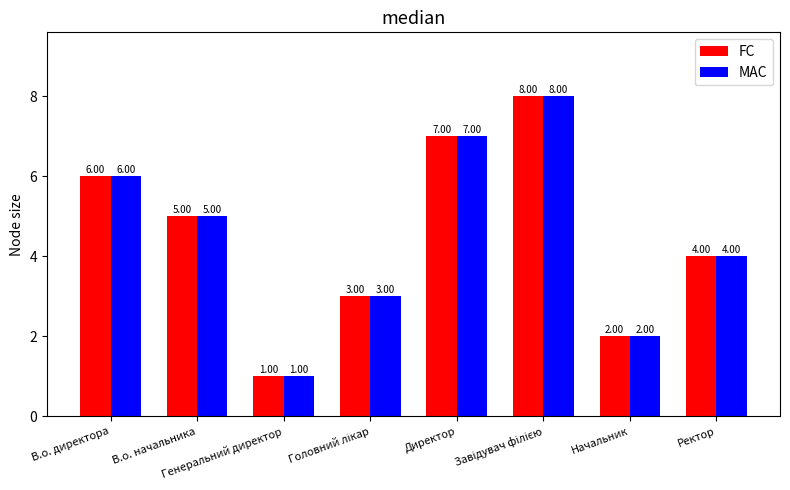

Count the MAC values in the range 3 to 7.

5